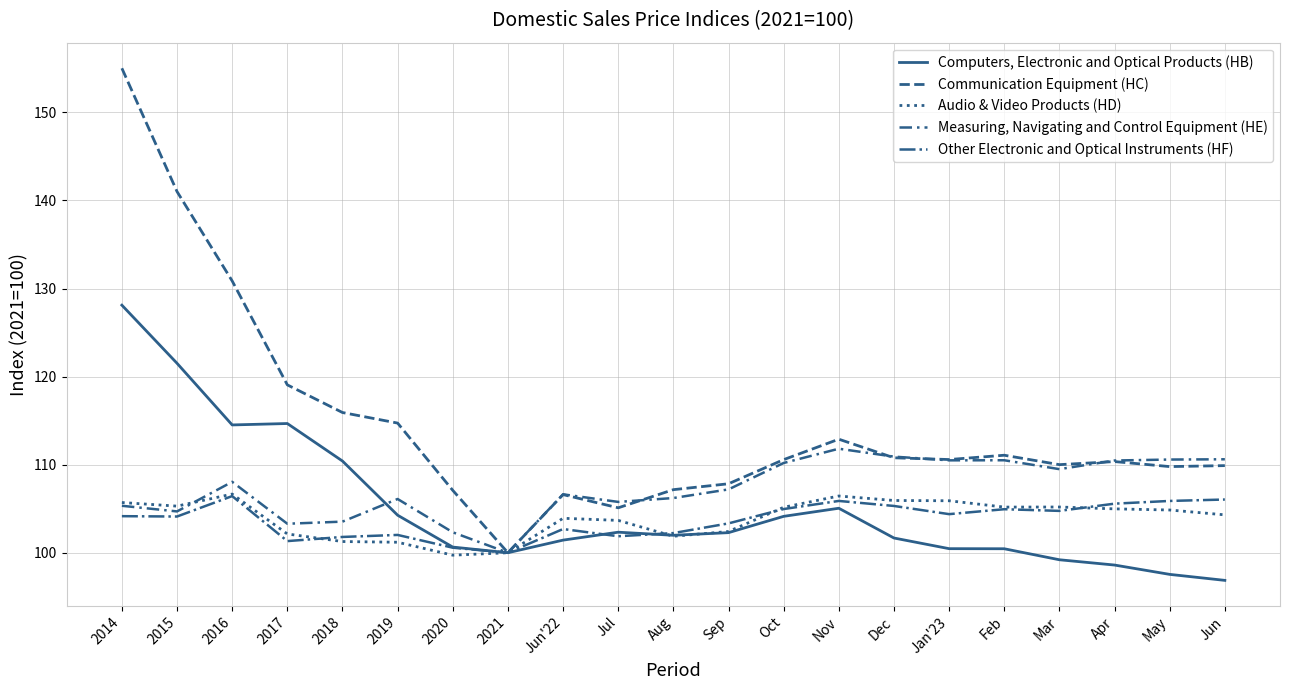

What is the label of the 11th point from the right?

Aug